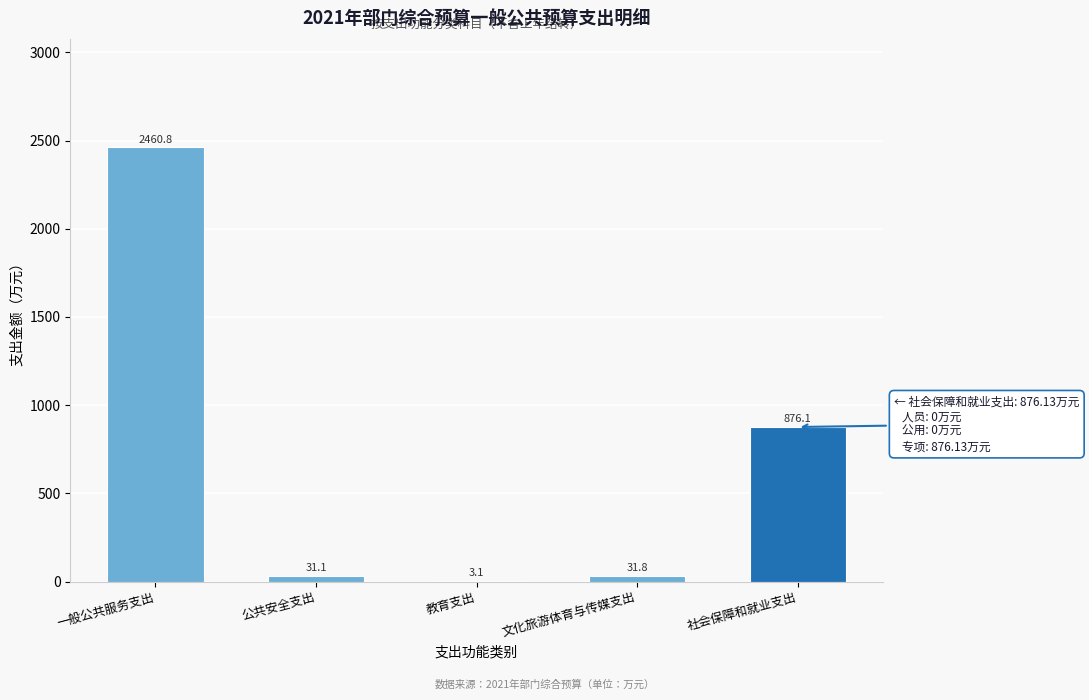

Reading right to left, extract all data points from this chart.

社会保障和就业支出=876.1	文化旅游体育与传媒支出=31.8	教育支出=3.1	公共安全支出=31.1	一般公共服务支出=2460.8